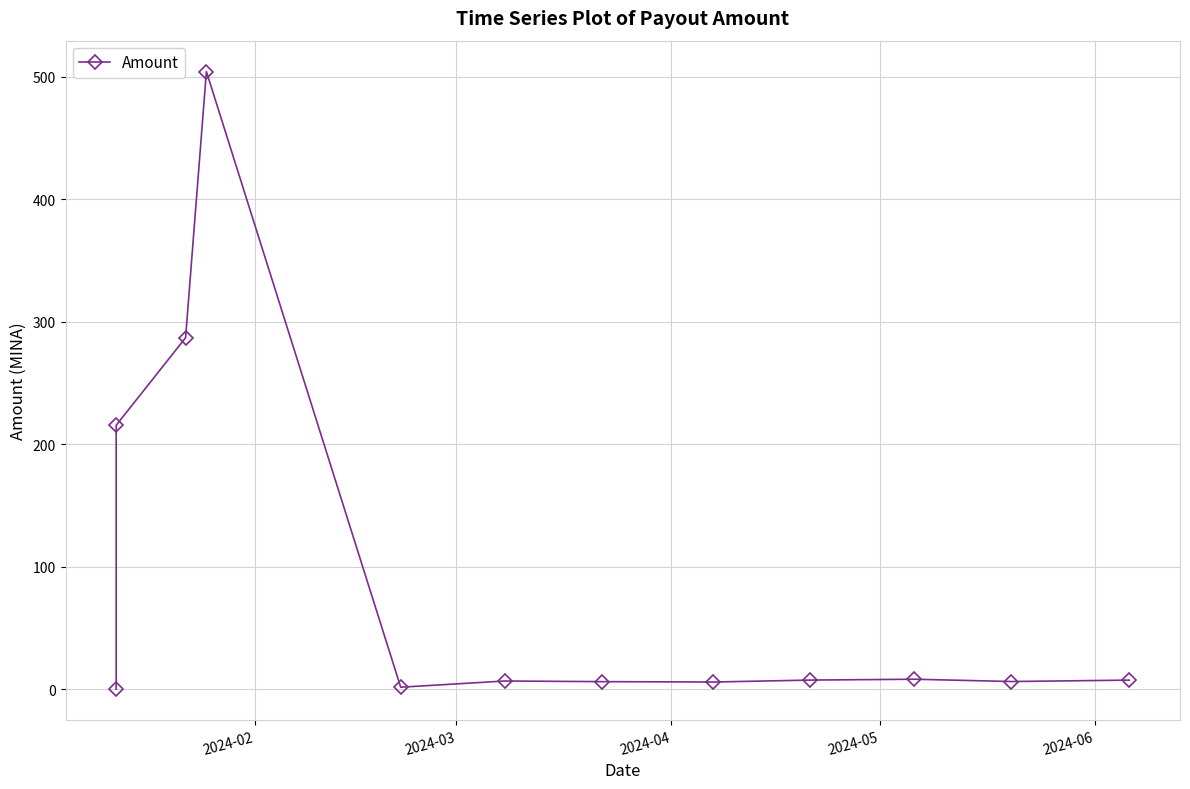

How many values exceed 7?

6